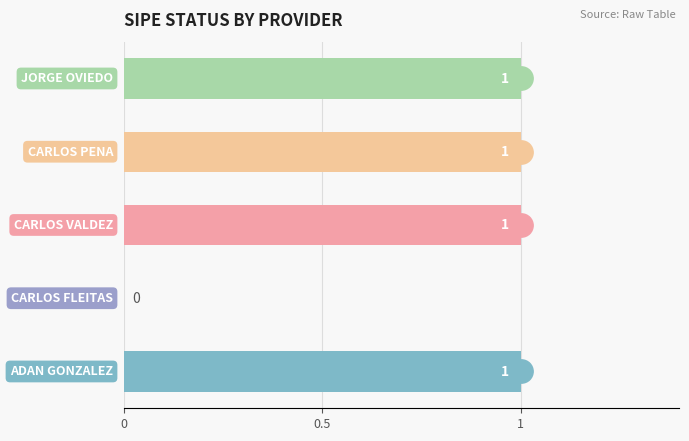

Which has a higher value, CARLOS DAVID YORKY VALDEZ or CARLOS LUIS MENDOZA PENA?

CARLOS DAVID YORKY VALDEZ